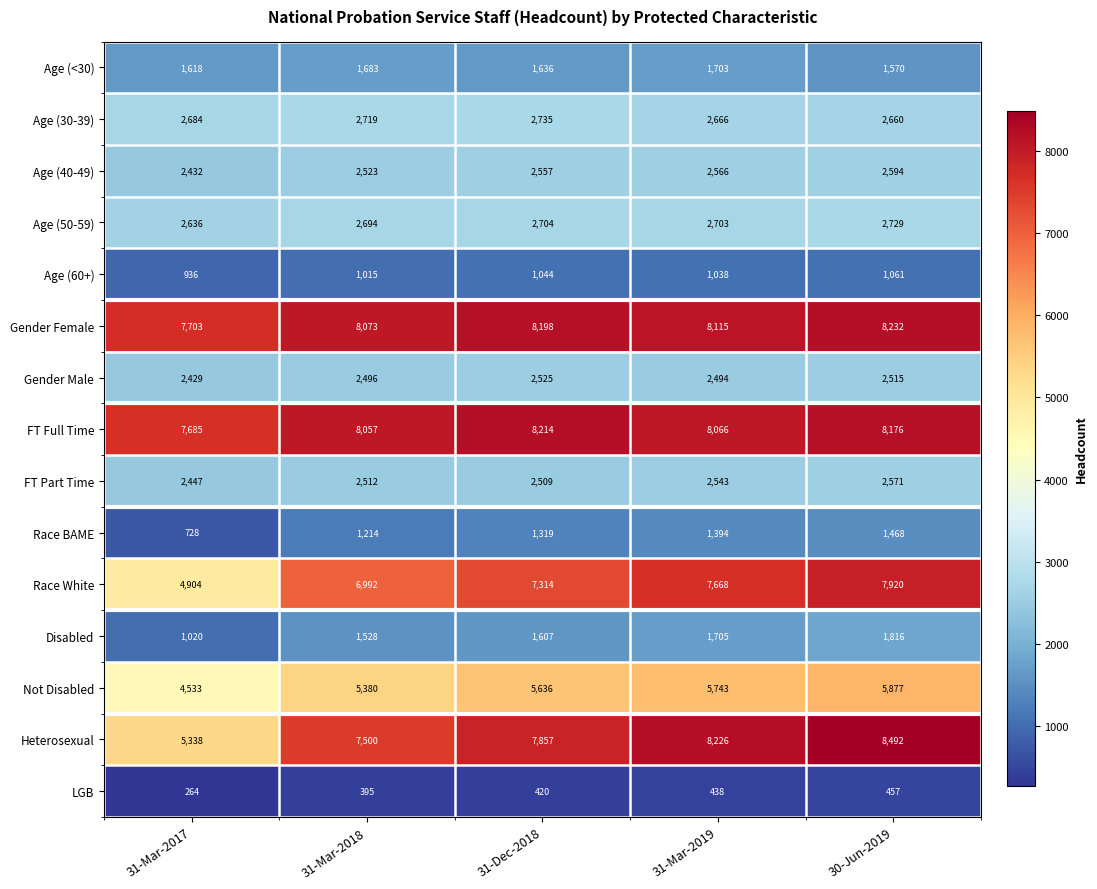

How many data points does each series have?

5